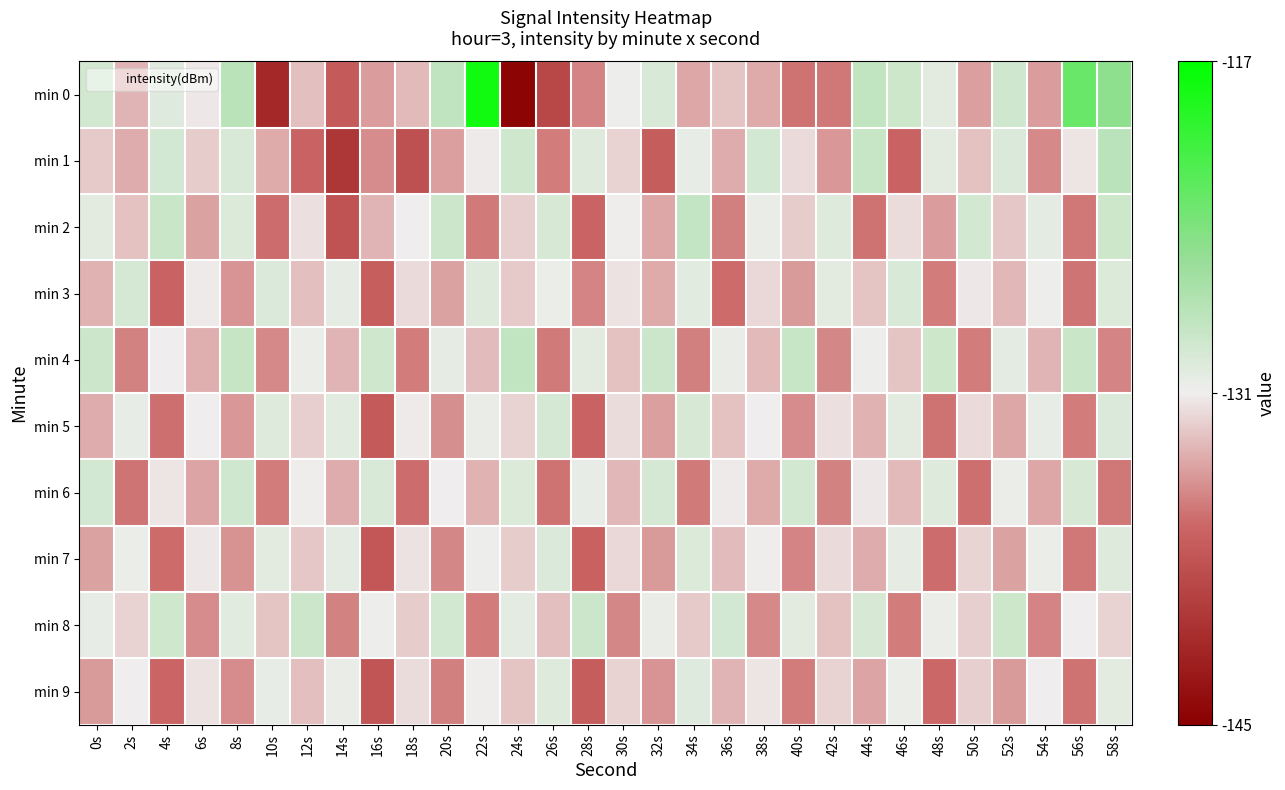

Reading left to right, what are all the values shown in this chart?

min 0: 0s=-129.1	2s=-133.3	4s=-130.0	6s=-131.3	8s=-127.6	10s=-141.6	12s=-132.9	14s=-137.5	16s=-134.3	18s=-133.1	20s=-128.0	22s=-117.9	24s=-144.6	26s=-139.0	28s=-135.3	30s=-130.8	32s=-129.5	34s=-133.9	36s=-132.7	38s=-133.8	40s=-136.1	42s=-135.9	44s=-128.1	46s=-128.8	48s=-130.2	50s=-134.3	52s=-129.0	54s=-134.3	56s=-122.9	58s=-124.8
min 1: 0s=-132.5	2s=-133.7	4s=-129.2	6s=-132.4	8s=-129.5	10s=-133.7	12s=-136.9	14s=-140.5	16s=-135.0	18s=-138.4	20s=-134.2	22s=-131.2	24s=-128.9	26s=-135.6	28s=-129.8	30s=-132.1	32s=-137.3	34s=-130.5	36s=-133.7	38s=-129.2	40s=-131.8	42s=-134.6	44s=-128.4	46s=-136.9	48s=-130.2	50s=-132.8	52s=-129.6	54s=-135.1	56s=-131.4	58s=-127.7
min 2: 0s=-130.2	2s=-132.8	4s=-128.5	6s=-134.1	8s=-129.7	10s=-136.3	12s=-131.6	14s=-138.2	16s=-133.4	18s=-130.9	20s=-128.7	22s=-135.8	24s=-132.3	26s=-129.4	28s=-136.7	30s=-131.1	32s=-133.9	34s=-128.2	36s=-135.5	38s=-130.6	40s=-132.4	42s=-129.8	44s=-136.1	46s=-131.7	48s=-134.3	50s=-129.1	52s=-132.6	54s=-130.3	56s=-135.9	58s=-128.8
min 3: 0s=-133.5	2s=-129.3	4s=-136.8	6s=-131.2	8s=-134.7	10s=-129.6	12s=-132.9	14s=-130.4	16s=-137.2	18s=-131.8	20s=-134.1	22s=-129.9	24s=-132.5	26s=-130.7	28s=-135.3	30s=-131.5	32s=-133.8	34s=-130.1	36s=-136.4	38s=-131.9	40s=-134.5	42s=-130.2	44s=-132.7	46s=-129.5	48s=-135.6	50s=-131.3	52s=-133.2	54s=-130.8	56s=-136.0	58s=-129.7
min 4: 0s=-128.6	2s=-135.4	4s=-130.9	6s=-133.6	8s=-128.3	10s=-135.1	12s=-130.7	14s=-133.3	16s=-128.9	18s=-135.7	20s=-130.4	22s=-133.0	24s=-128.1	26s=-135.8	28s=-130.2	30s=-132.8	32s=-128.7	34s=-135.5	36s=-130.6	38s=-133.1	40s=-128.4	42s=-135.2	44s=-130.8	46s=-132.7	48s=-128.8	50s=-135.6	52s=-130.3	54s=-133.4	56s=-128.5	58s=-135.3
min 5: 0s=-133.7	2s=-130.5	4s=-136.2	6s=-131.0	8s=-134.6	10s=-129.8	12s=-132.3	14s=-130.1	16s=-137.5	18s=-131.2	20s=-134.9	22s=-130.6	24s=-132.1	26s=-129.3	28s=-136.8	30s=-131.7	32s=-134.2	34s=-129.4	36s=-132.8	38s=-130.9	40s=-135.0	42s=-131.6	44s=-133.5	46s=-130.2	48s=-136.1	50s=-131.8	52s=-133.9	54s=-130.5	56s=-135.7	58s=-129.6
min 6: 0s=-129.2	2s=-136.0	4s=-131.4	6s=-134.0	8s=-129.0	10s=-135.6	12s=-131.1	14s=-133.7	16s=-129.5	18s=-136.3	20s=-130.9	22s=-133.5	24s=-129.7	26s=-136.1	28s=-130.5	30s=-133.2	32s=-129.3	34s=-135.8	36s=-131.2	38s=-133.8	40s=-129.1	42s=-135.4	44s=-131.3	46s=-133.1	48s=-129.8	50s=-136.2	52s=-130.7	54s=-133.9	56s=-129.4	58s=-135.9
min 7: 0s=-134.1	2s=-130.7	4s=-136.4	6s=-131.3	8s=-134.8	10s=-130.2	12s=-132.6	14s=-130.3	16s=-137.7	18s=-131.5	20s=-135.2	22s=-130.8	24s=-132.4	26s=-129.6	28s=-137.0	30s=-131.9	32s=-134.4	34s=-129.7	36s=-133.0	38s=-131.1	40s=-135.3	42s=-131.8	44s=-133.7	46s=-130.4	48s=-136.3	50s=-132.0	52s=-134.1	54s=-130.7	56s=-135.9	58s=-129.9
min 8: 0s=-130.5	2s=-132.2	4s=-128.9	6s=-135.0	8s=-130.1	10s=-132.7	12s=-128.6	14s=-135.4	16s=-130.8	18s=-132.4	20s=-129.1	22s=-135.7	24s=-130.3	26s=-132.9	28s=-128.7	30s=-135.2	32s=-130.6	34s=-132.5	36s=-129.2	38s=-135.1	40s=-130.2	42s=-132.8	44s=-129.4	46s=-135.6	48s=-130.7	50s=-132.3	52s=-128.8	54s=-135.3	56s=-130.9	58s=-132.1
min 9: 0s=-134.4	2s=-131.0	4s=-136.6	6s=-131.5	8s=-135.0	10s=-130.5	12s=-132.9	14s=-130.6	16s=-137.9	18s=-131.7	20s=-135.5	22s=-131.1	24s=-132.7	26s=-129.9	28s=-137.3	30s=-132.1	32s=-134.7	34s=-130.0	36s=-133.3	38s=-131.4	40s=-135.6	42s=-132.1	44s=-134.0	46s=-130.7	48s=-136.5	50s=-132.3	52s=-134.4	54s=-131.0	56s=-136.1	58s=-130.2